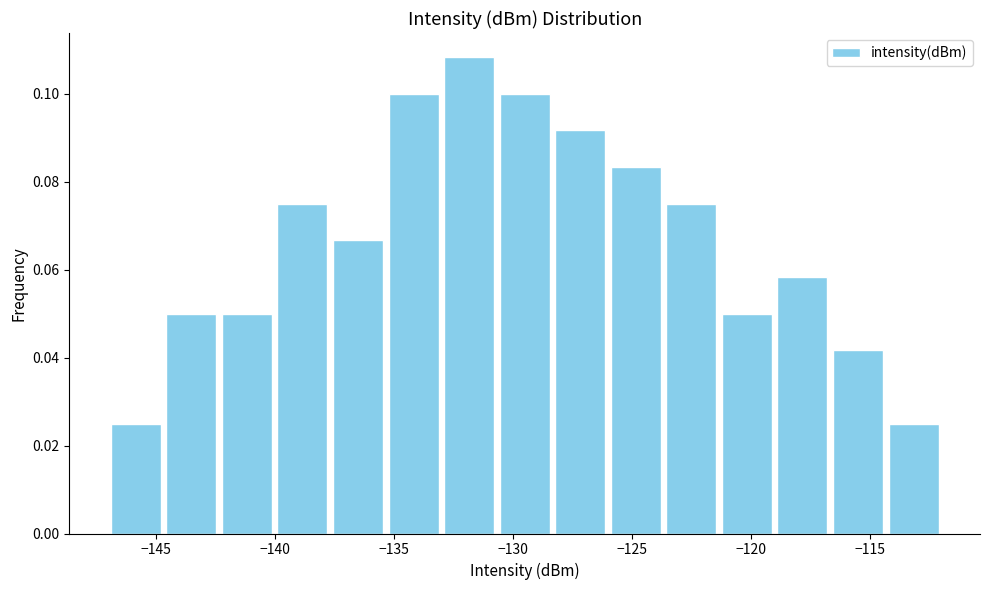

Reading left to right, list every bar in this chart as the range it spans on the x-axis followed by its height. Neither the bar edges nor the heights are printed on the chart, so give them approximately, as read against the axes.

-147.0 to -144.5: 0.026
-144.5 to -142.5: 0.050
-142.5 to -140.0: 0.050
-140.0 to -137.5: 0.076
-137.5 to -135.5: 0.066
-135.5 to -133.0: 0.100
-133.0 to -130.5: 0.108
-130.5 to -128.5: 0.100
-128.5 to -126.0: 0.092
-126.0 to -123.5: 0.084
-123.5 to -121.5: 0.076
-121.5 to -119.0: 0.050
-119.0 to -116.5: 0.058
-116.5 to -114.5: 0.042
-114.5 to -112.0: 0.026